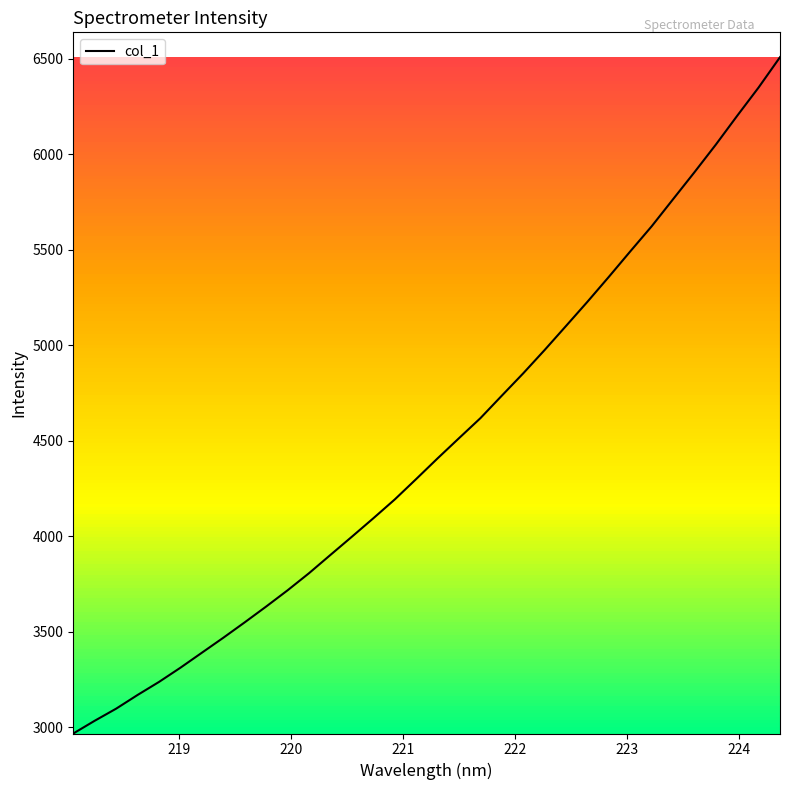

What is the difference between the maximum and minimum values?

3542.4